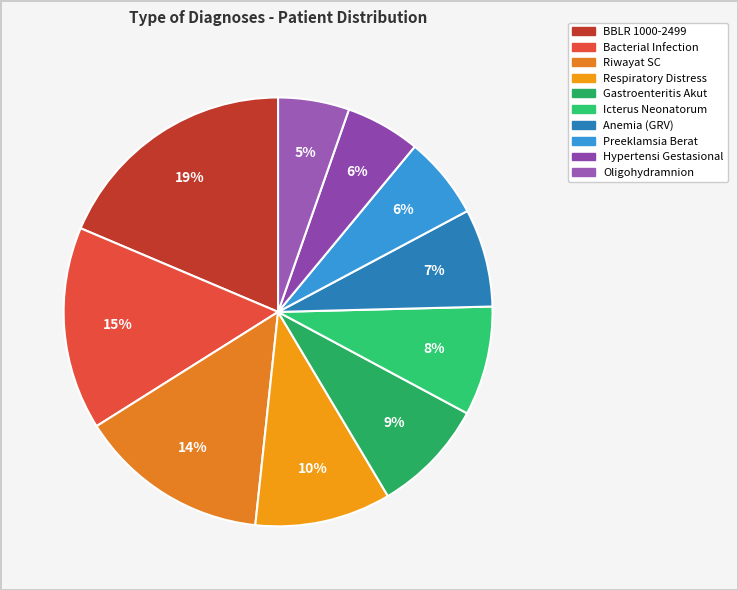

Count the number of slices in the pie.

10